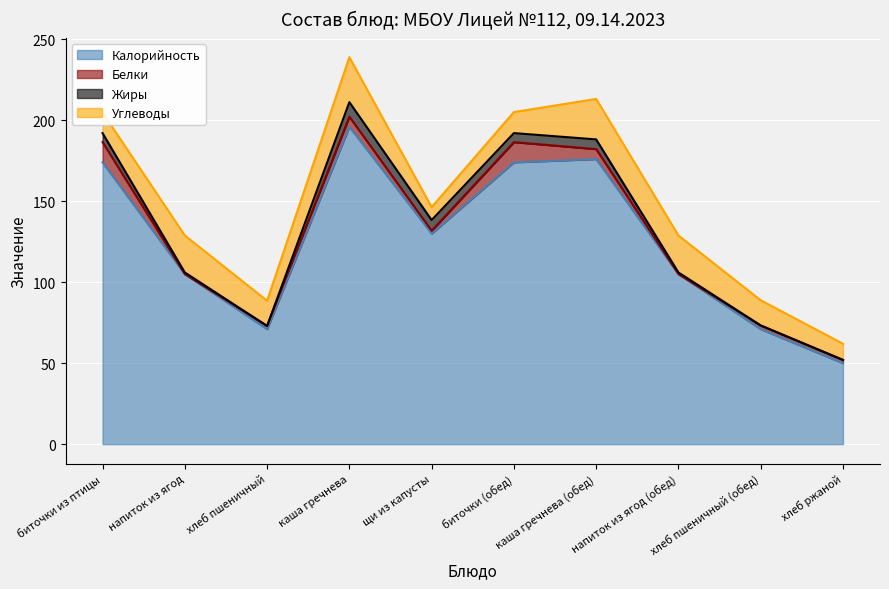

Where is Калорийность nearest to the value 123?

щи из капусты